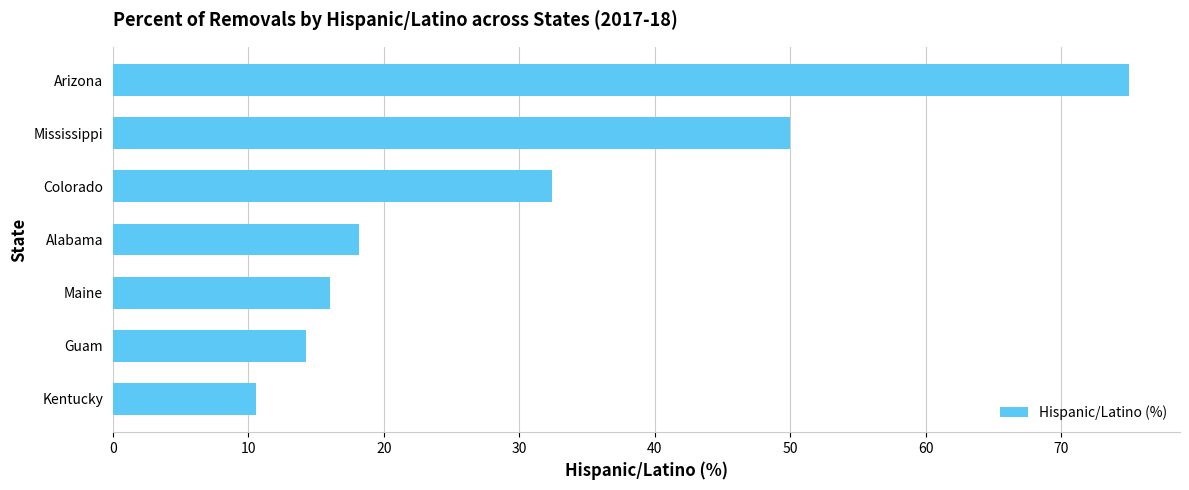

The value at Kentucky is 5.4. True or false?

False